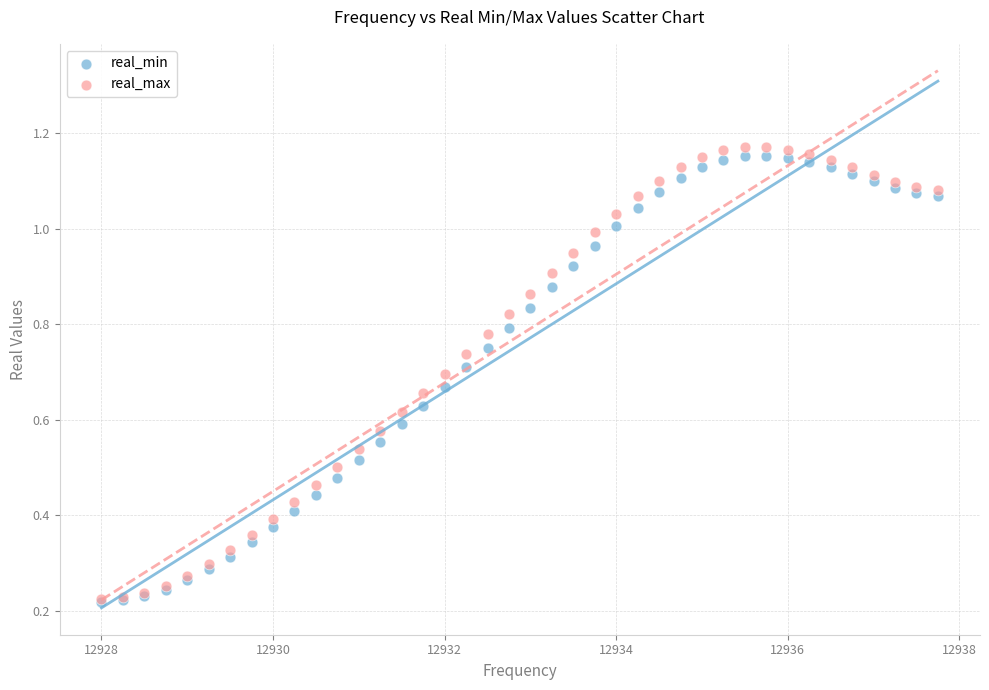

What are all the series names shown in the legend?

real_min, real_max